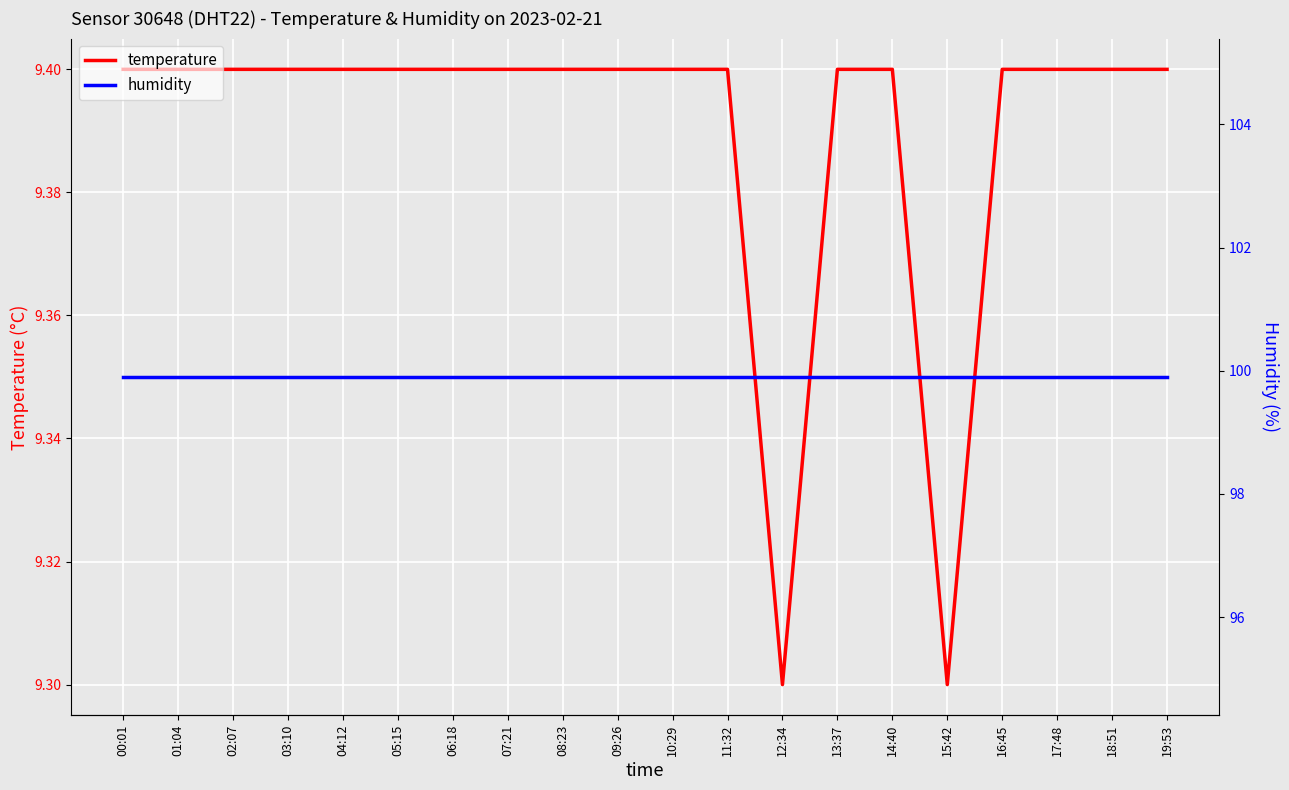

True or false: humidity and temperature intersect in this chart.

False